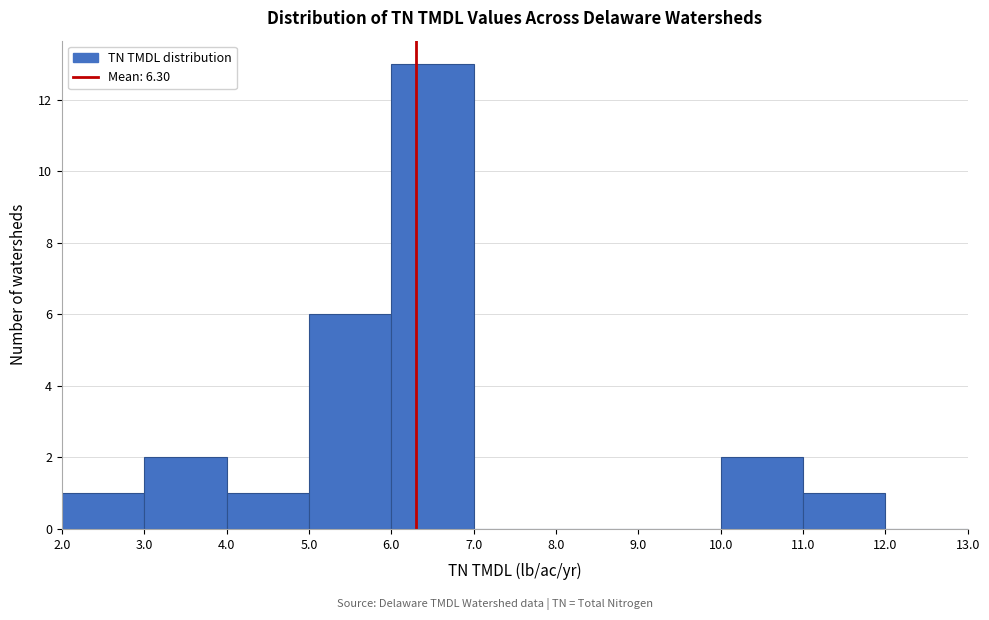

How tall is the bar that spans 11.0 to 12.0 on the x-axis? The values are not printed on the chart, so give them approximately, as read against the axis.

1